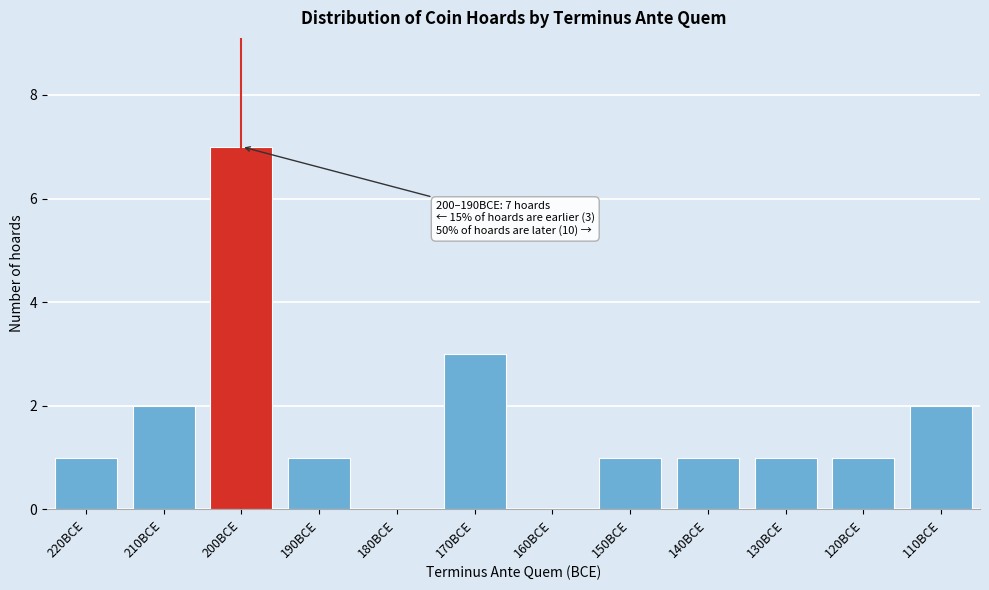

Reading left to right, what are all the values shown in this chart?

220BCE=1	210BCE=2	200BCE=7	190BCE=1	180BCE=0	170BCE=3	160BCE=0	150BCE=1	140BCE=1	130BCE=1	120BCE=1	110BCE=2